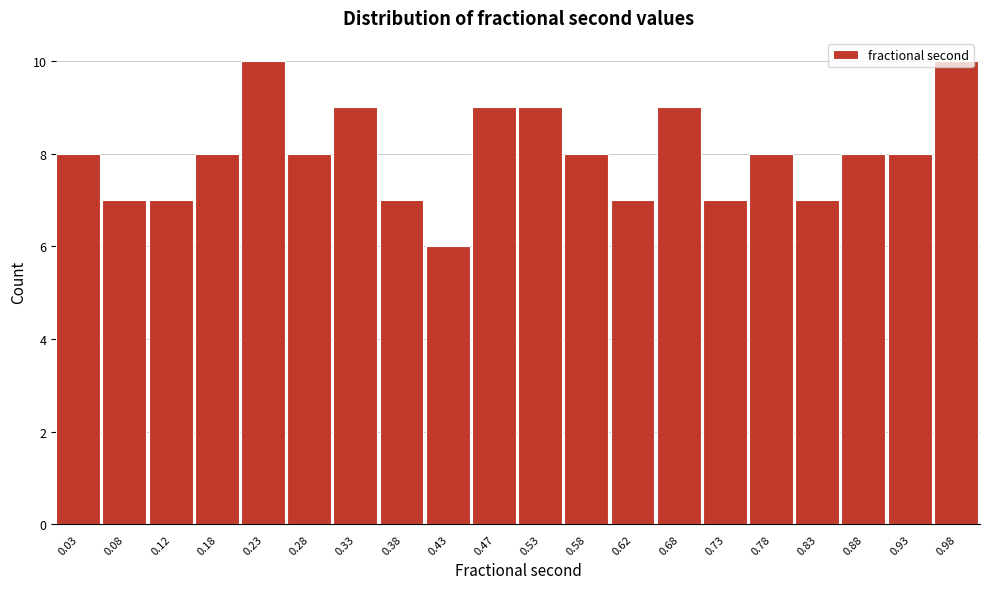

What is the height of the bar covering 0.40 to 0.45 on the x-axis? The values are not printed on the chart, so give them approximately, as read against the axis.

6